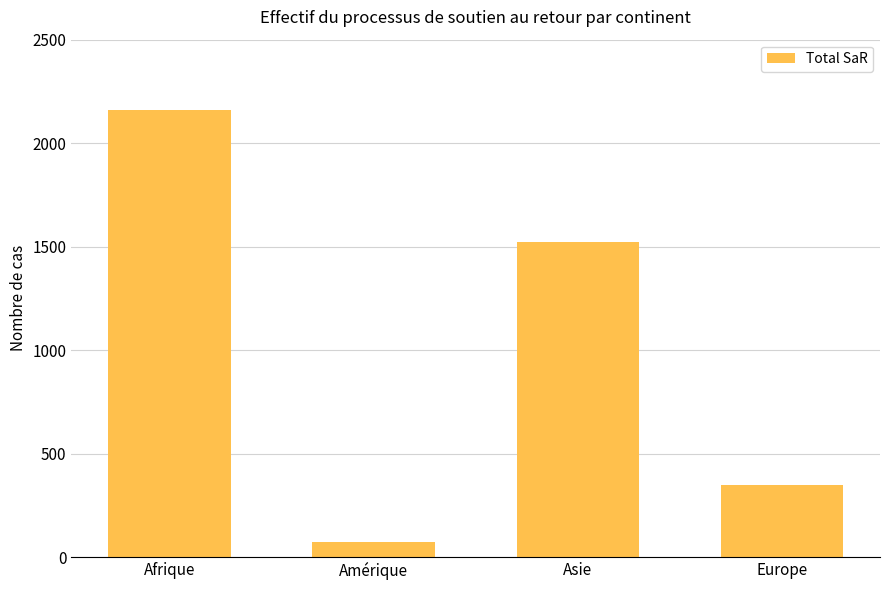

Rank the categories by value from lowest to highest.

Amérique, Europe, Asie, Afrique